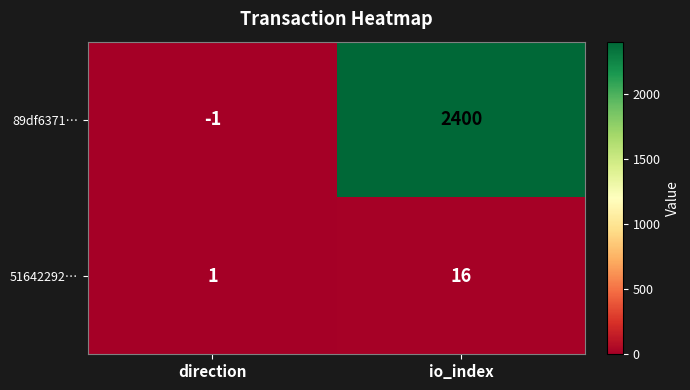

Which series has the widest spread of values?

89df6371…